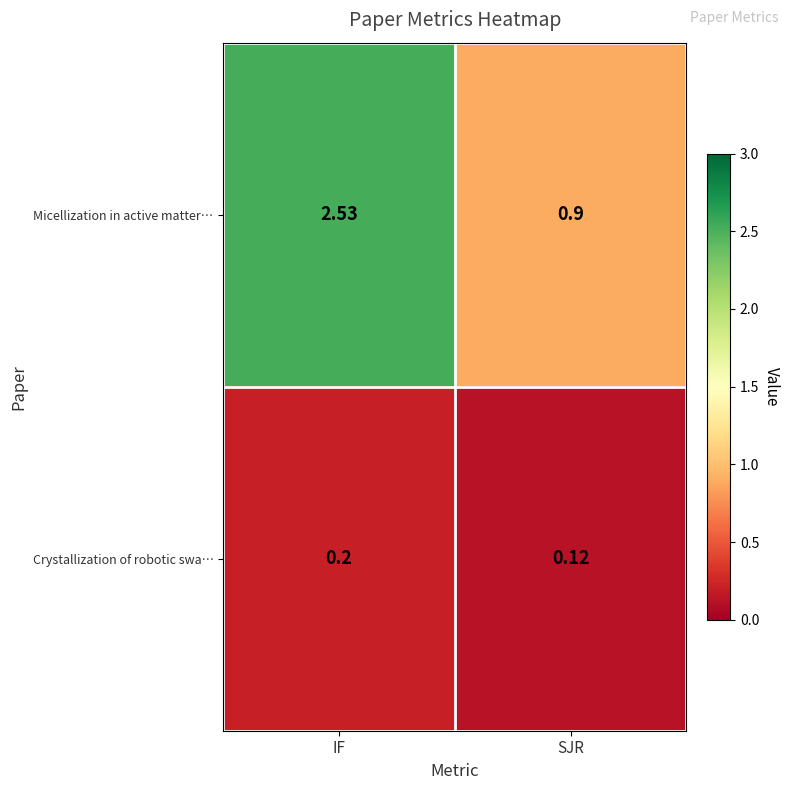

List the series in order of their overall mean, lowest first.

Crystallization of robotic swa…, Micellization in active matter…